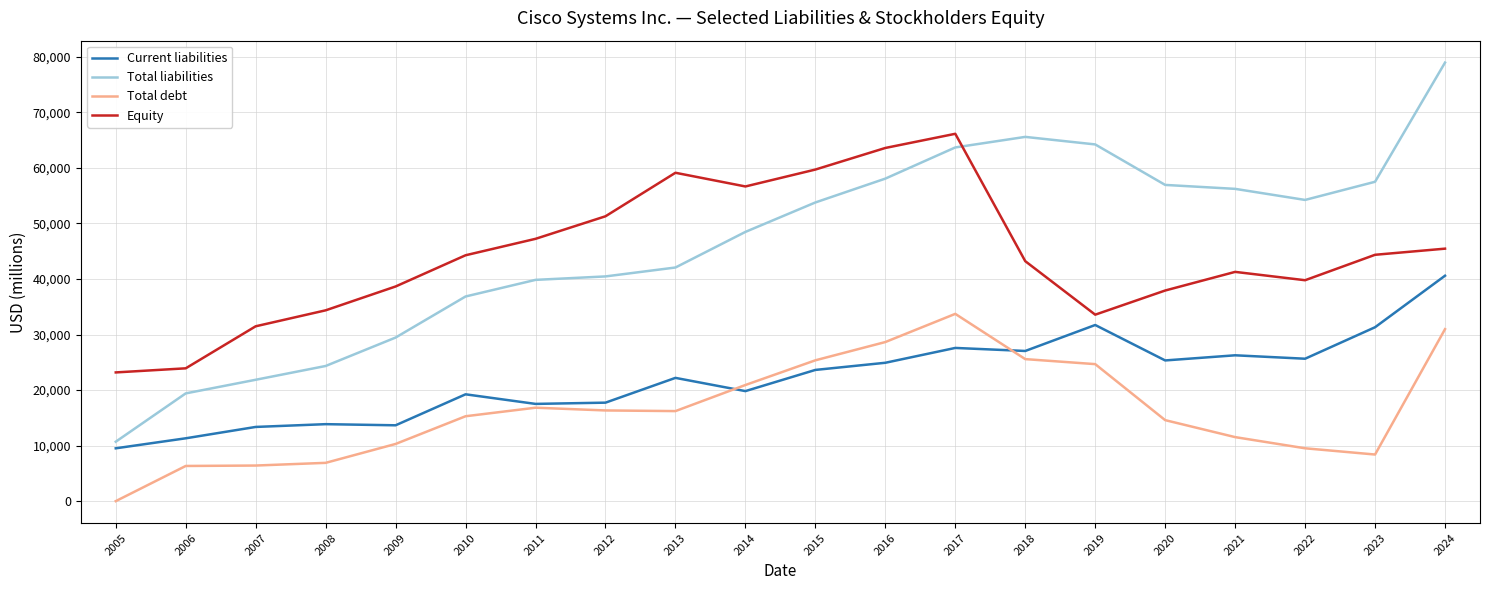

How many lines are shown in the chart?

4